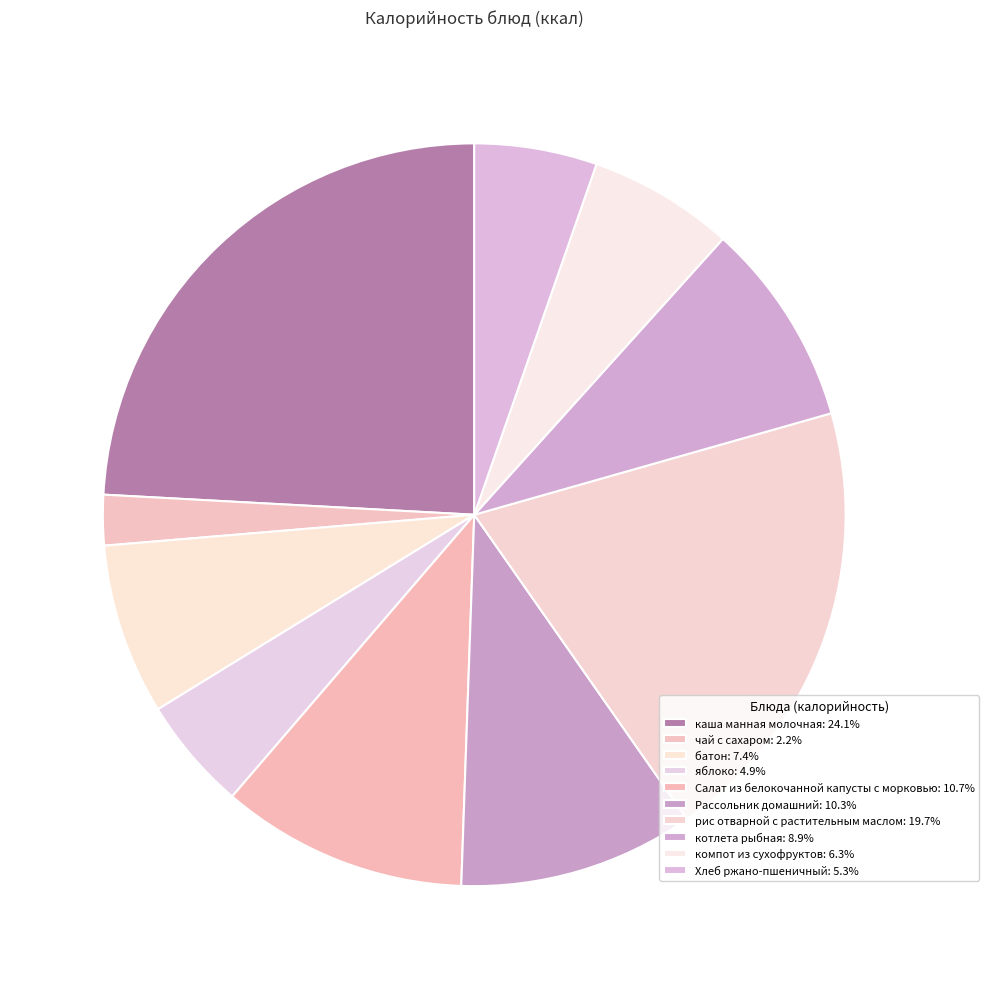

How many segments does this pie chart have?

10